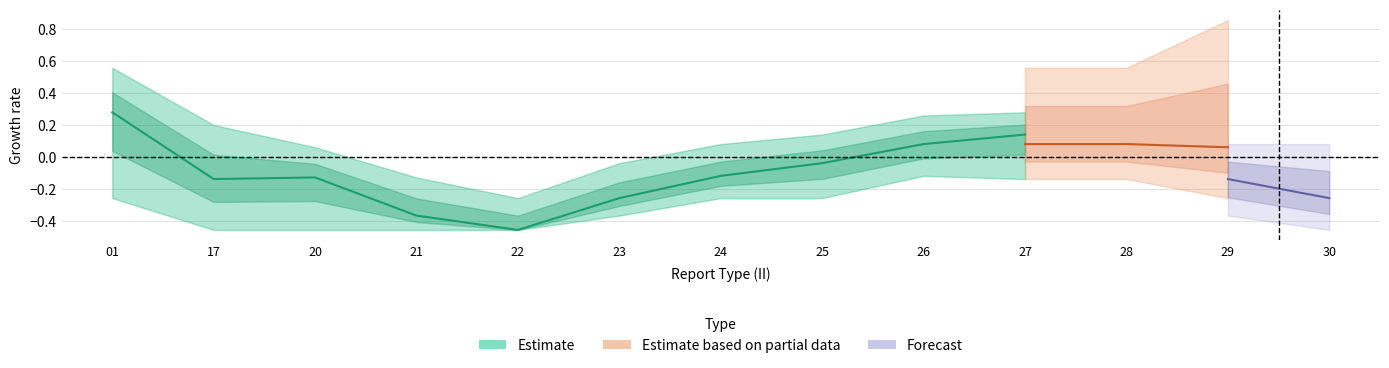

What is the greatest value displayed?

0.3